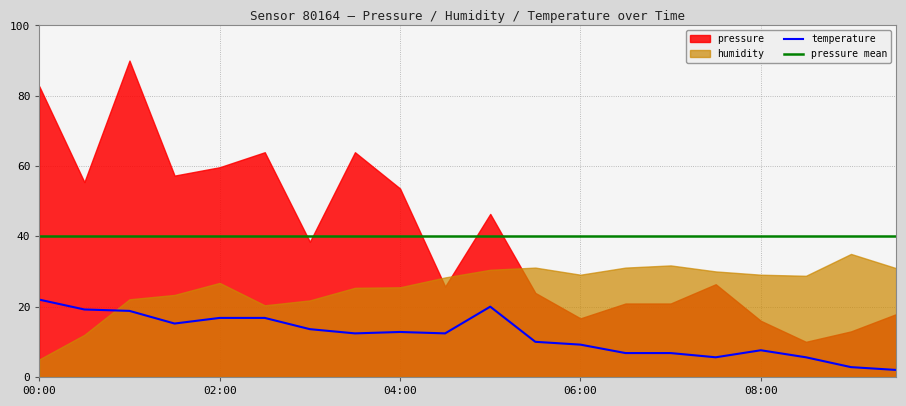

What is the highest value of the temperature series?

22.0